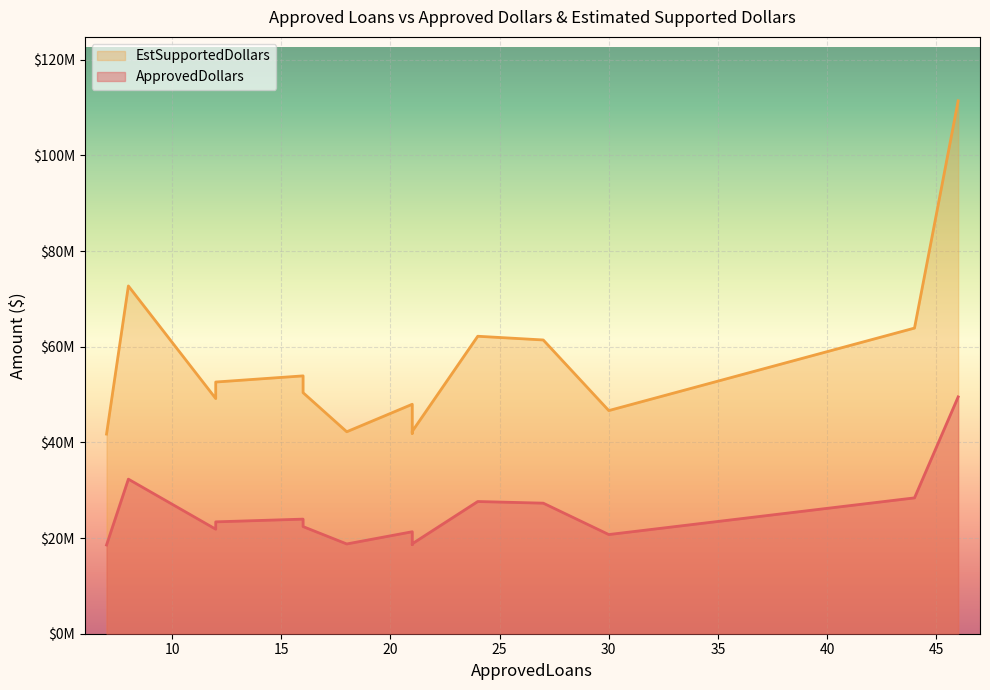

The value of EstSupportedDollars at 24 is 62190000. True or false?

True